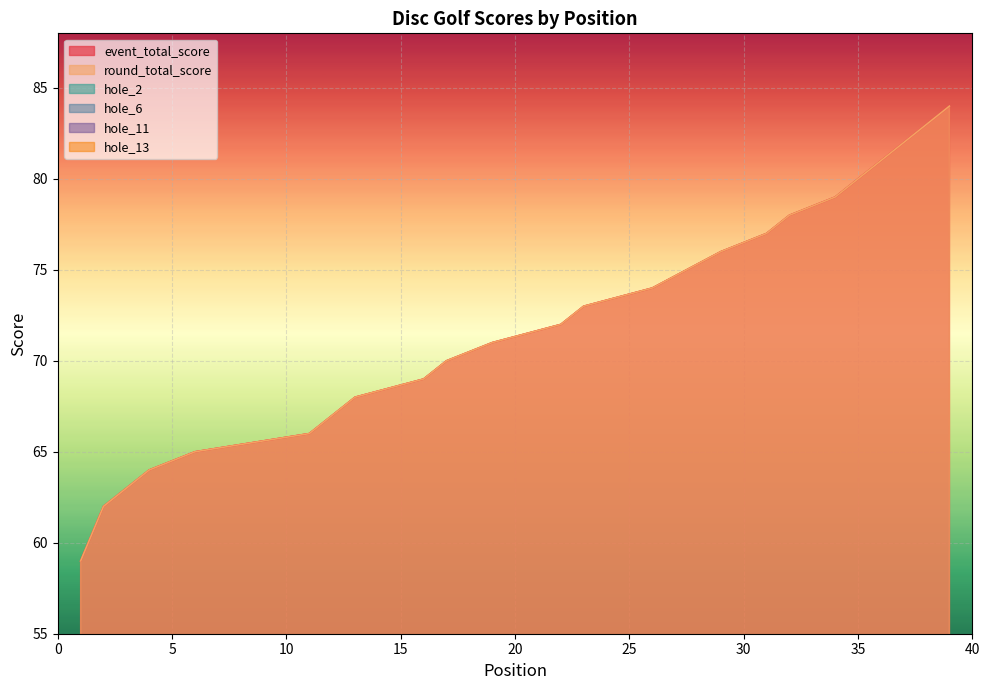

Count the hole_6 values in the range 4 to 5.

33